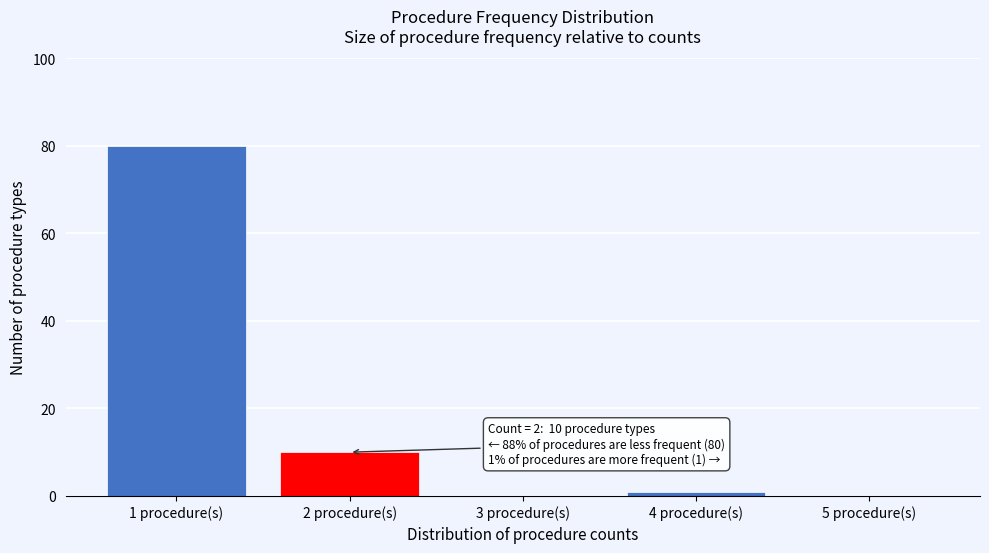

Reading left to right, transcribe all the data shown in this chart.

1 procedure(s)=80	2 procedure(s)=10	3 procedure(s)=0	4 procedure(s)=1	5 procedure(s)=0